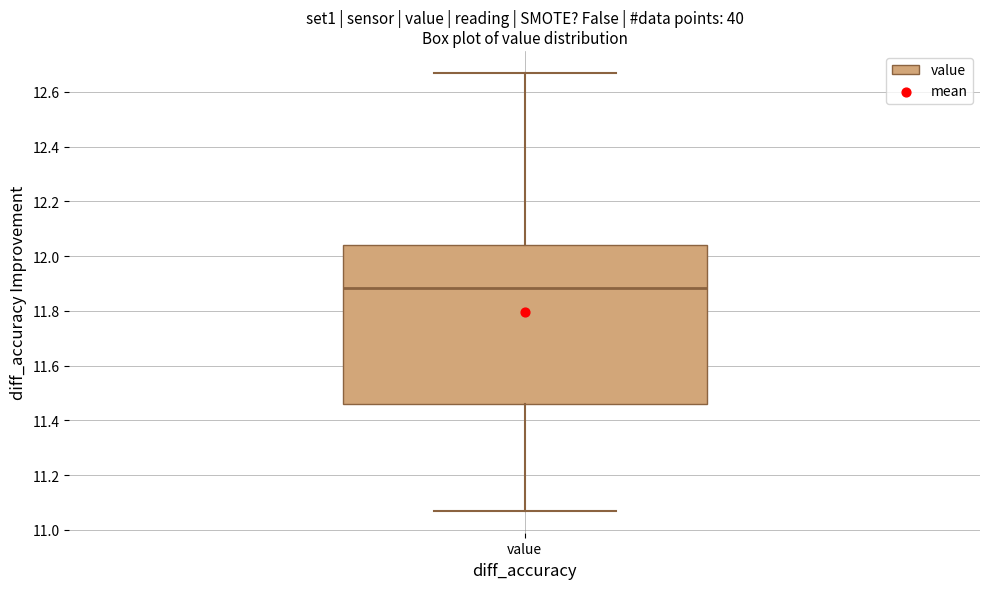

Transcribe this box plot: give where the median line is, the range the box spans, and where the two whiskers end, as read against the y-axis. The values are not printed on the chart, so give them approximately, as read against the axis.

median 11.88, box 11.46 to 12.04, whiskers 11.08 to 12.68